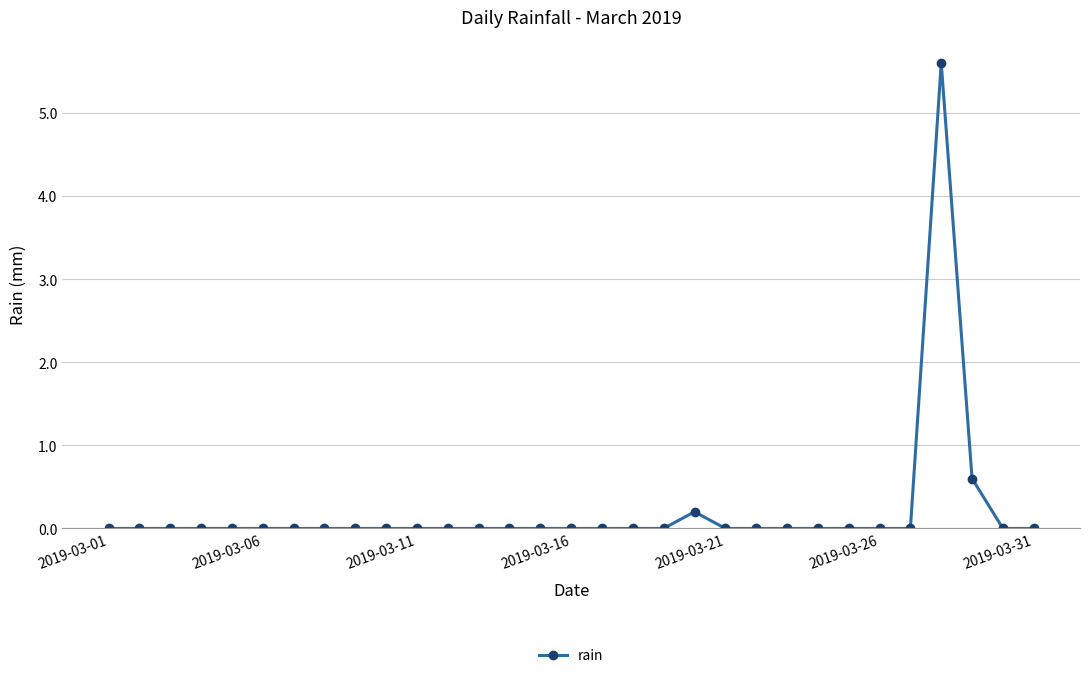

True or false: there are more than 0 points higher than both neighbors.

True